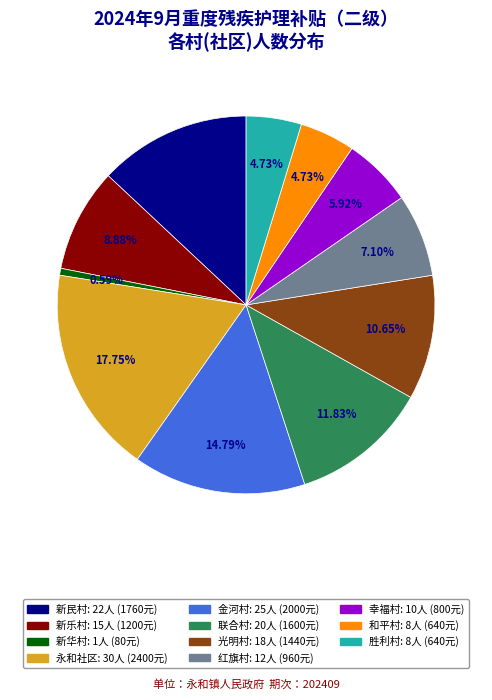

How many slices are in this pie chart?

11